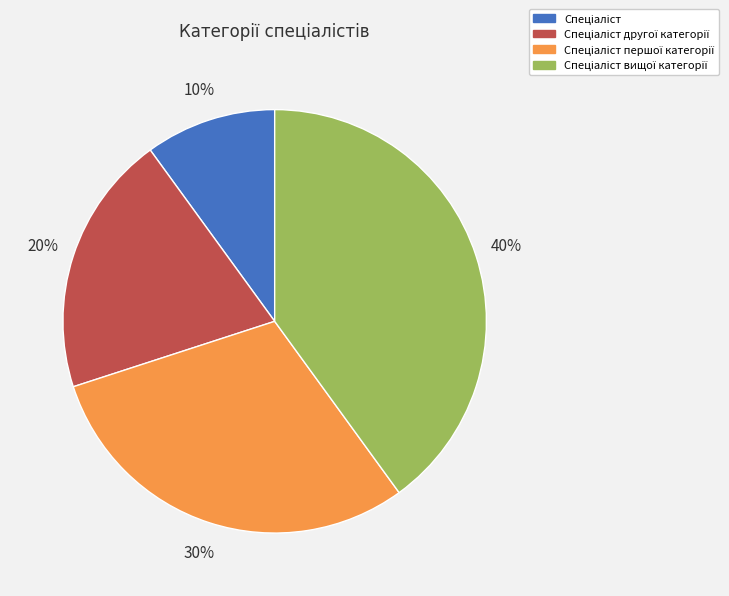

Is there any slice that represents more than half of the pie?

No